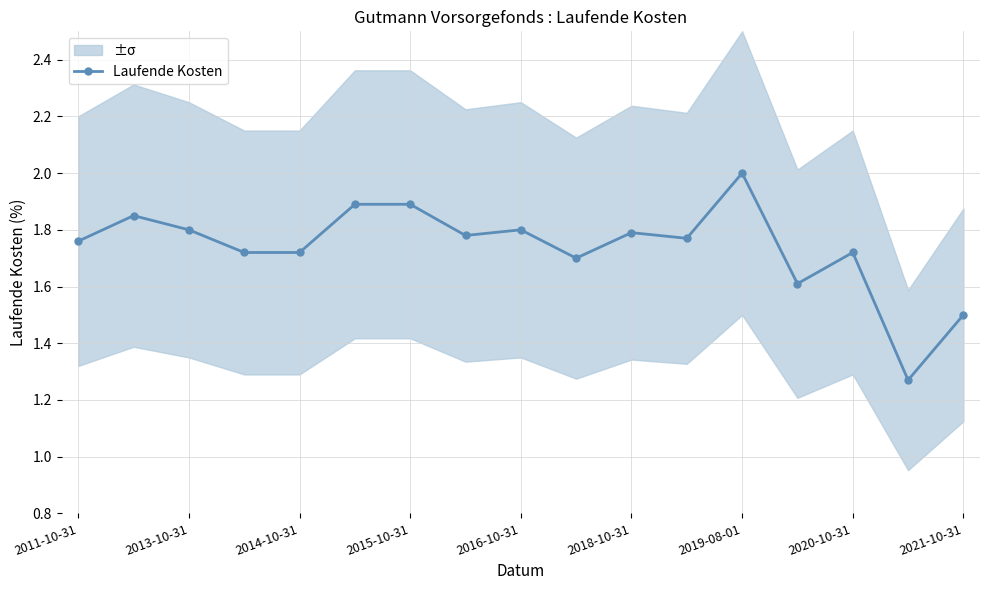

The value of Laufende Kosten at 2016-10-31 is 1.8. True or false?

True